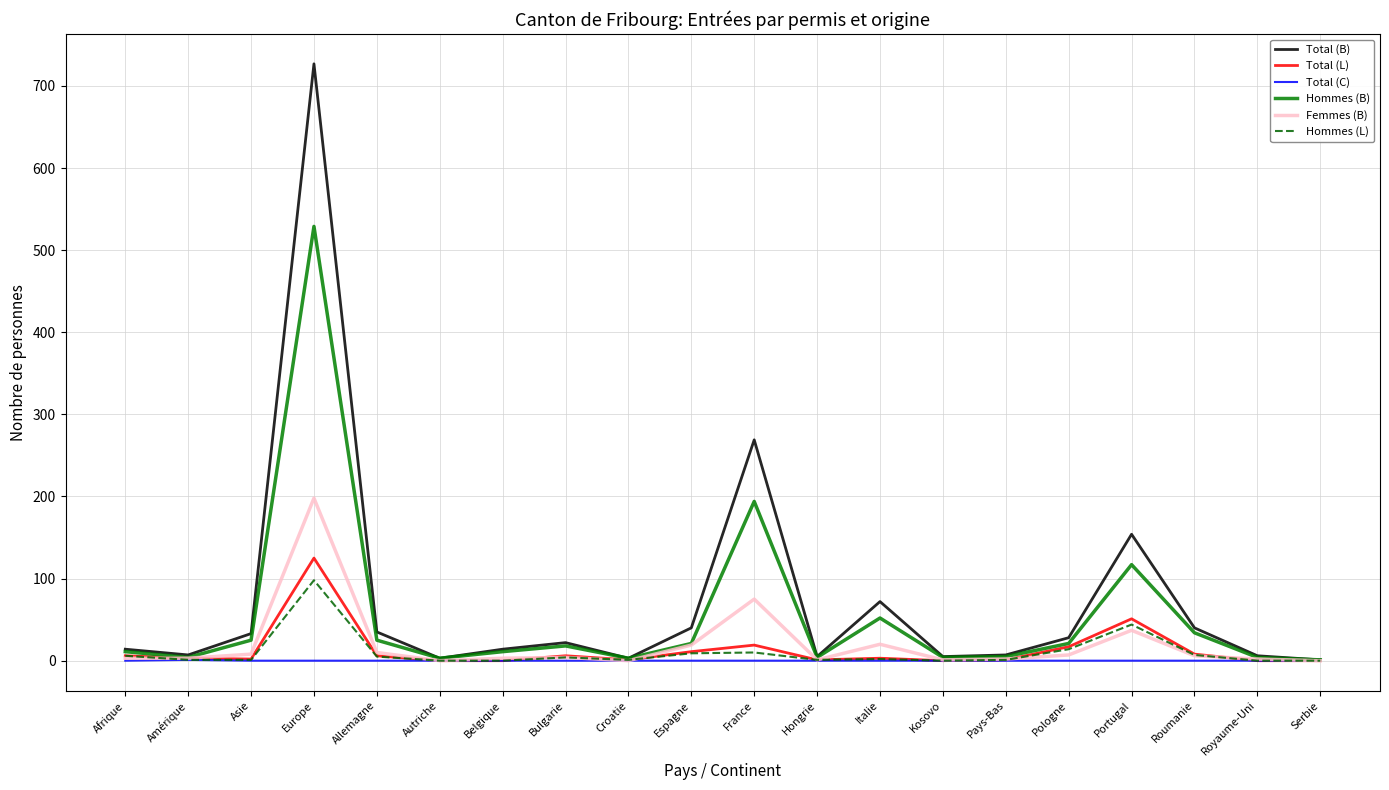

The value of Total (B) at Espagne is 40. True or false?

True